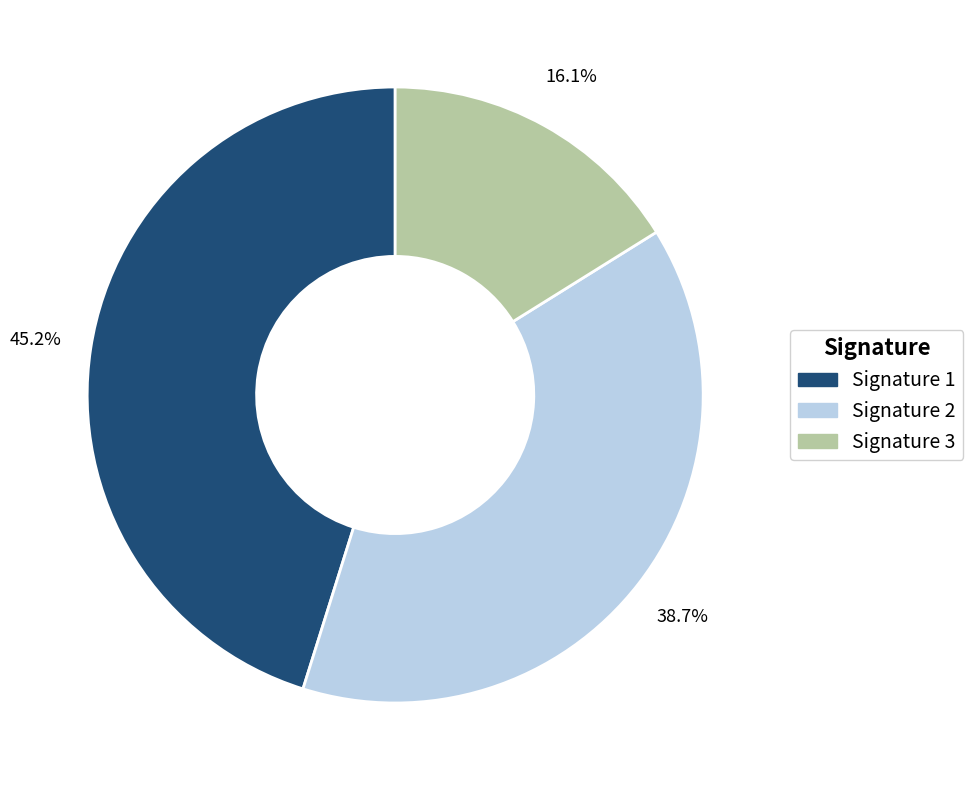

What is the ratio of the value at Signature 3 to the value at Signature 1?

0.4